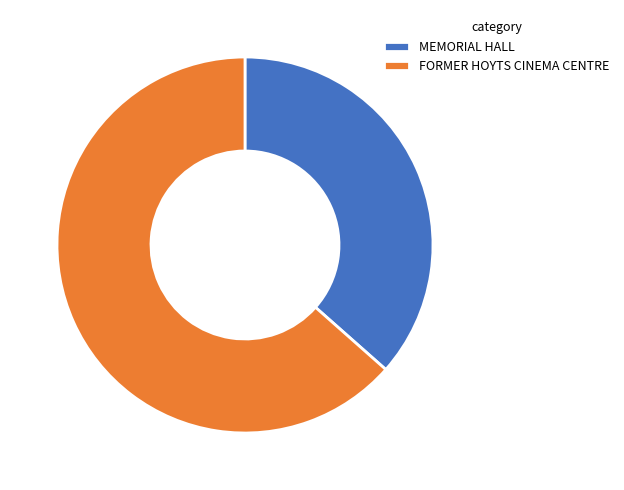

Which slice is the largest?

FORMER HOYTS CINEMA CENTRE